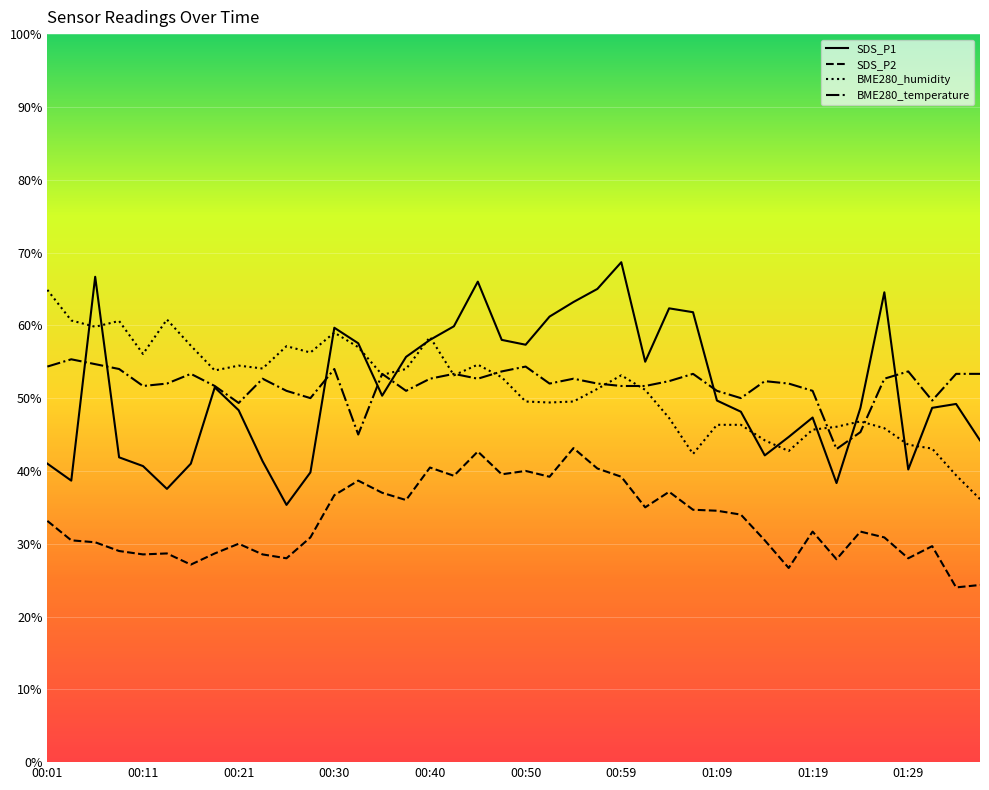

What is the minimum value for SDS_P1?

35.3